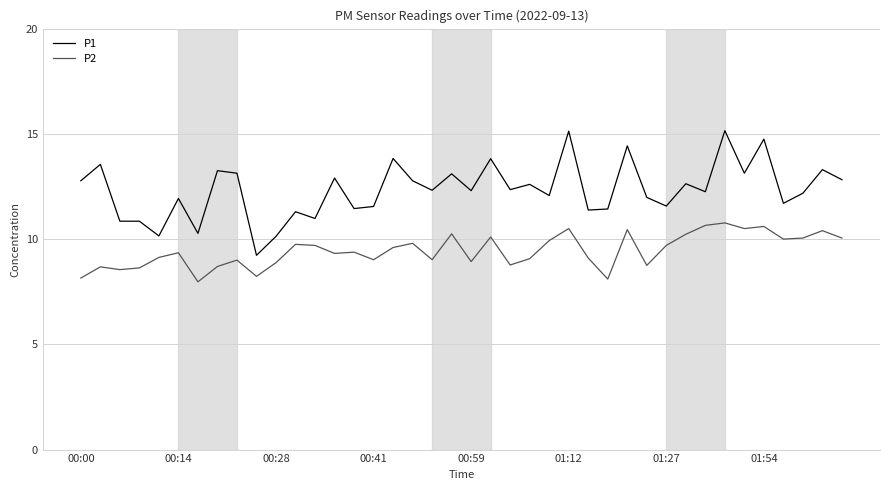

What is the difference between the maximum and minimum values in the P2 series?

2.8